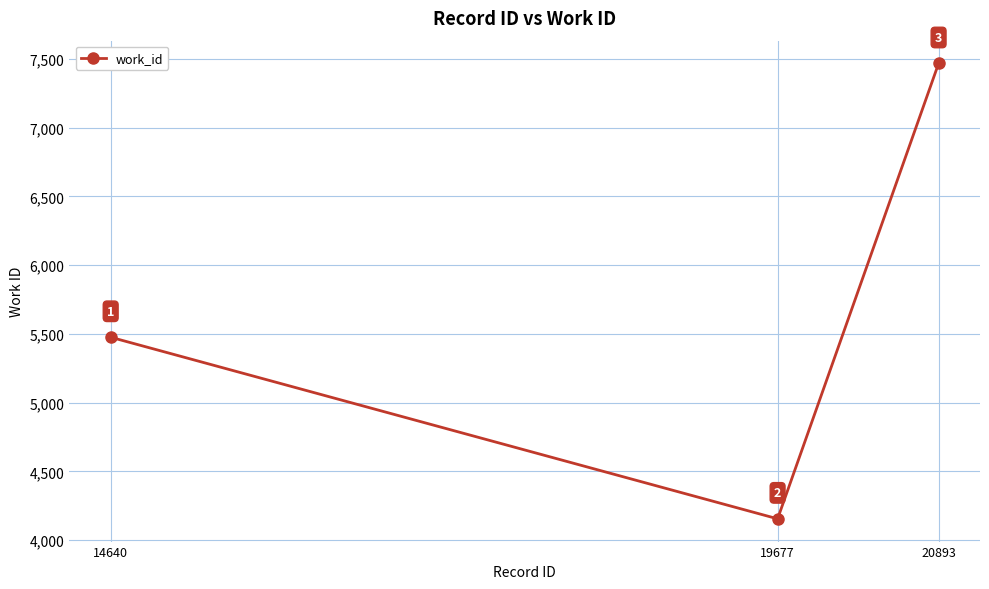

Rank the categories by value from highest to lowest.

20893, 14640, 19677